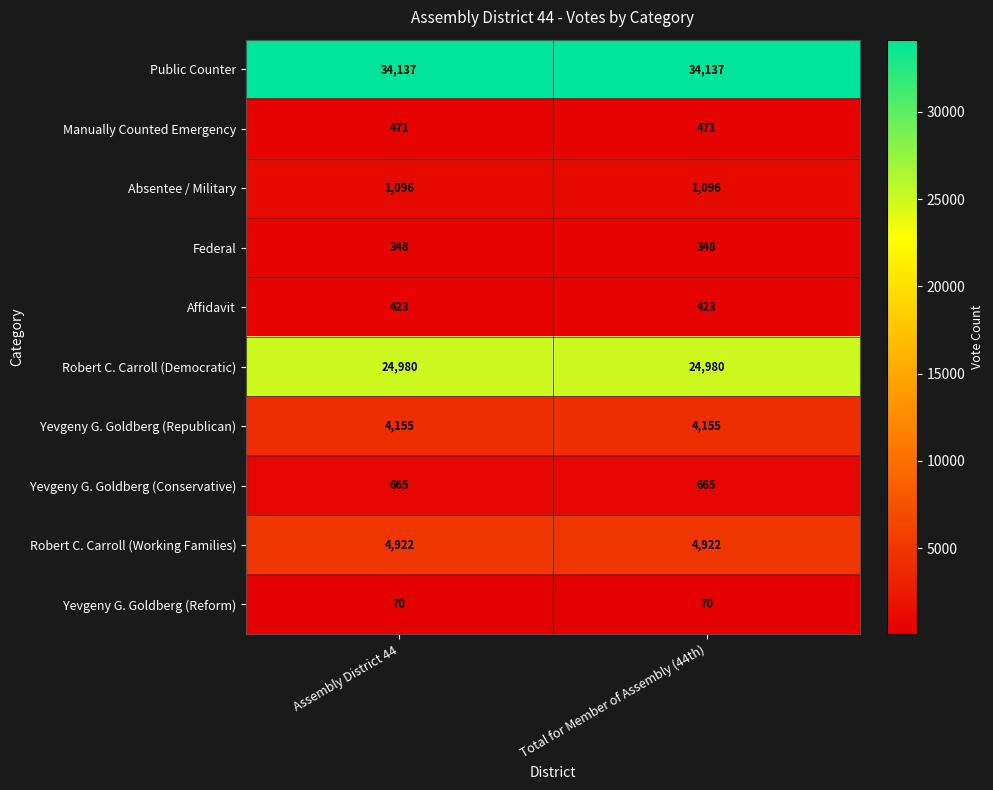

Is it true that Robert C. Carroll (Working Families) equals 4922 at Total for Member of Assembly (44th)?

True